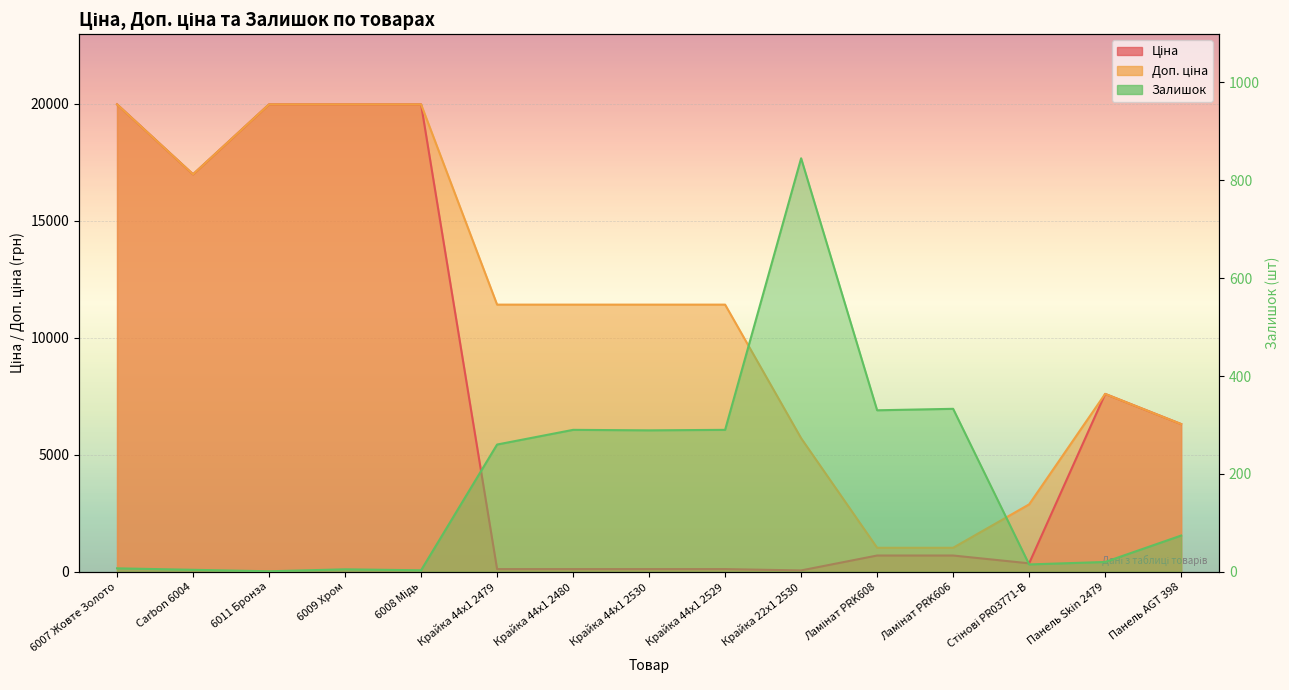

True or false: Залишок has more than 0 interior local peaks.

True